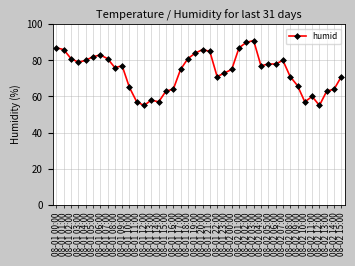

Reading left to right, extract all data points from this chart.

87	86	81	79	80	82	83	81	76	77	65	57	55	58	57	63	64	75	81	84	86	85	71	73	75	87	90	91	77	78	78	80	71	66	57	60	55	63	64	71